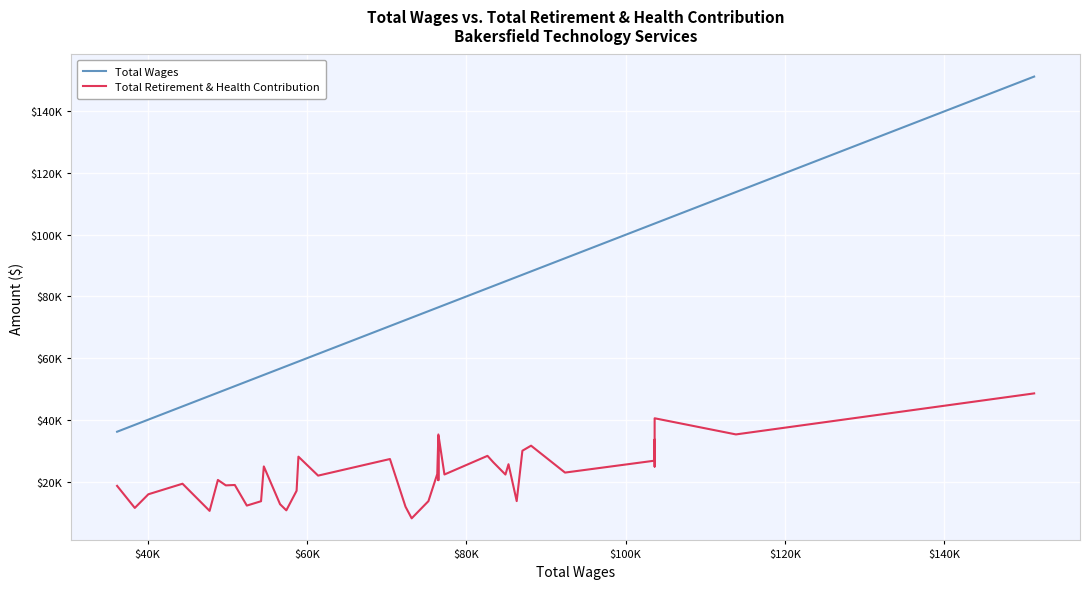

What is the average value of the Total Wages series?

73286